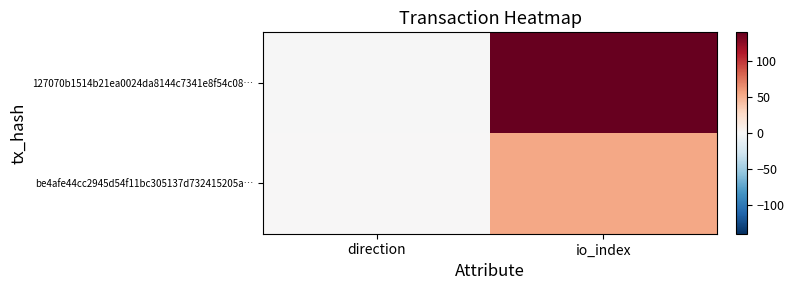

Reading left to right, list all the values displayed in this chart.

127070b1514b21ea0024da8144c7341e8f54c08…: direction=-1	io_index=139
be4afe44cc2945d54f11bc305137d732415205a…: direction=1	io_index=54